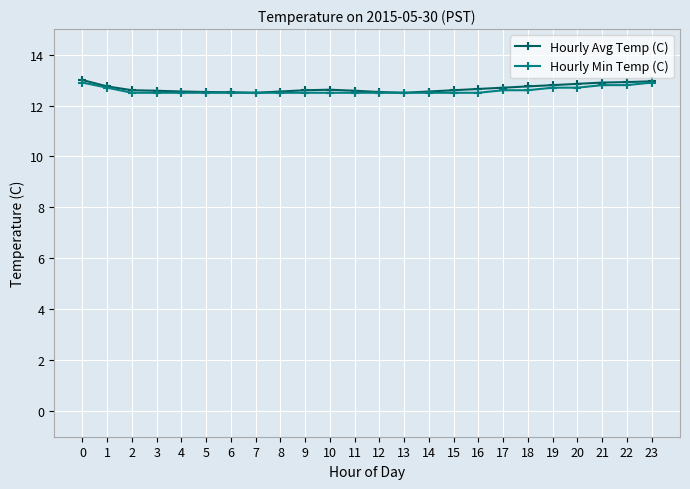

At how many categories does at least one series exceed 12?

24